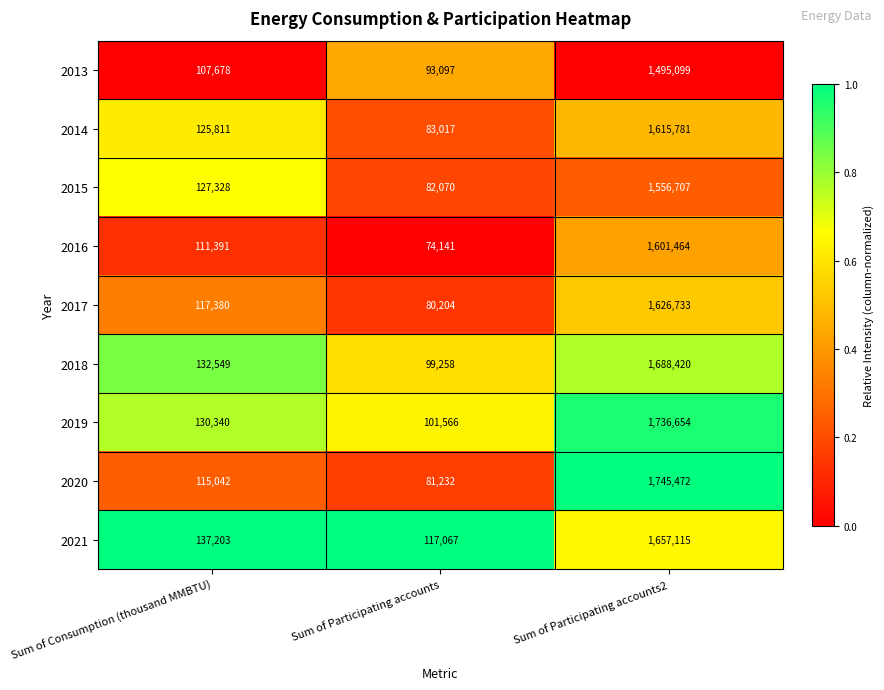

Which series has the widest spread of values?

2020